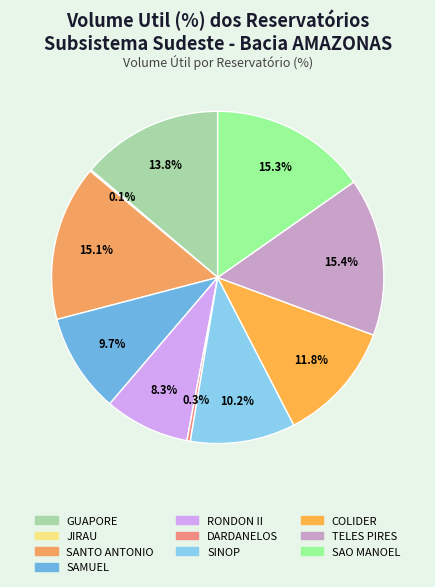

The SAO MANOEL slice represents 15% of the pie. True or false?

True